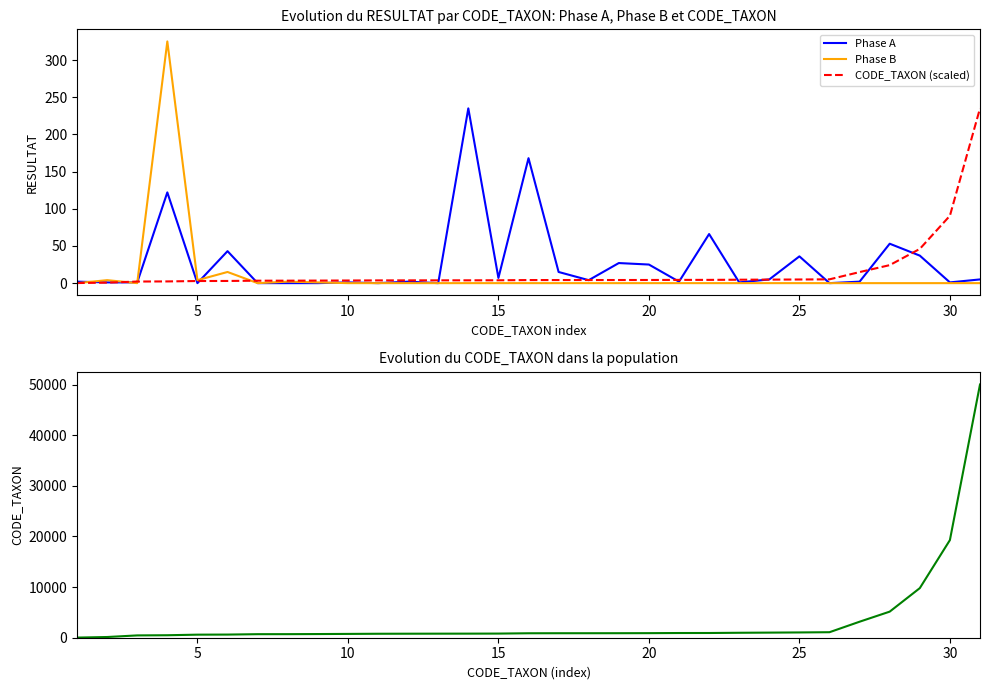

At which label is CODE_TAXON (scaled) closest to 117?

30